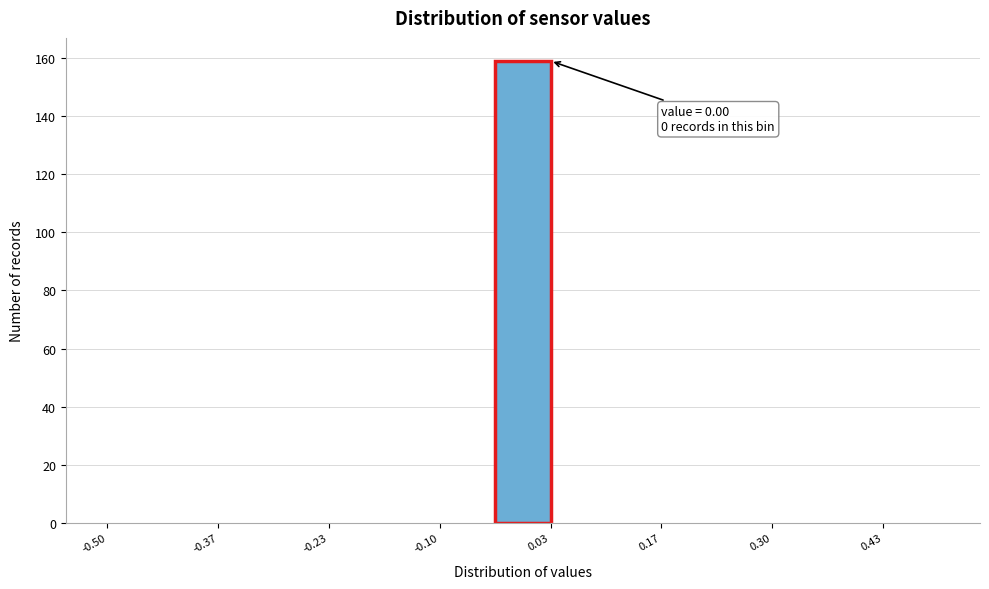

Read against the x-axis, roughly where is the centre of the tallest bar?

0.00